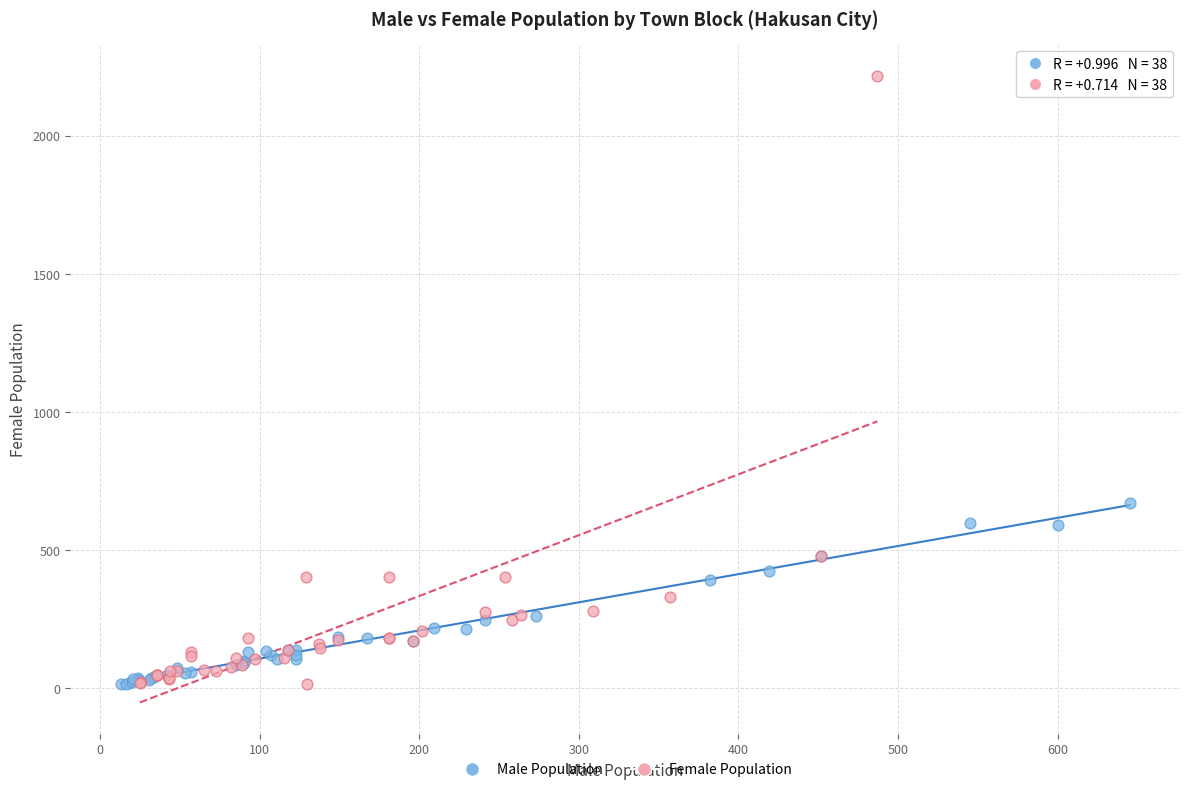

Which series has the widest spread of Y values?

Female Population